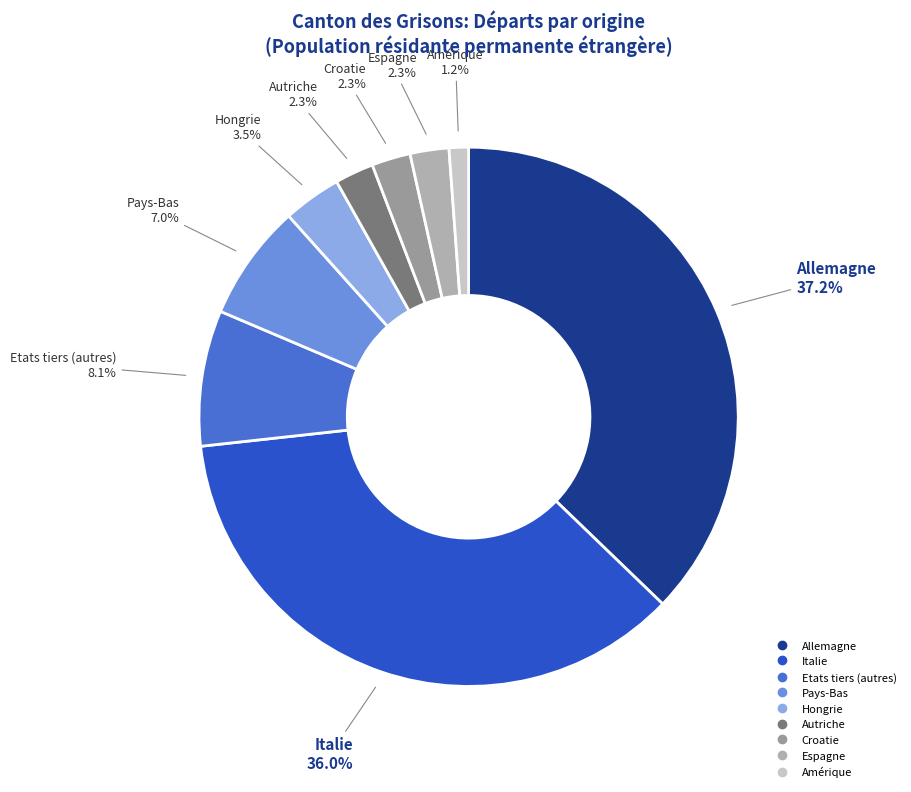

How many segments does this pie chart have?

9